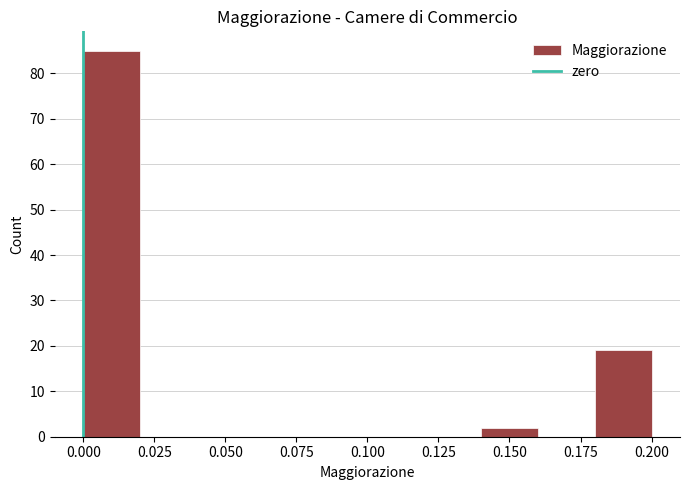

Over which range of the x-axis is the bar tallest?

0.00 to 0.02